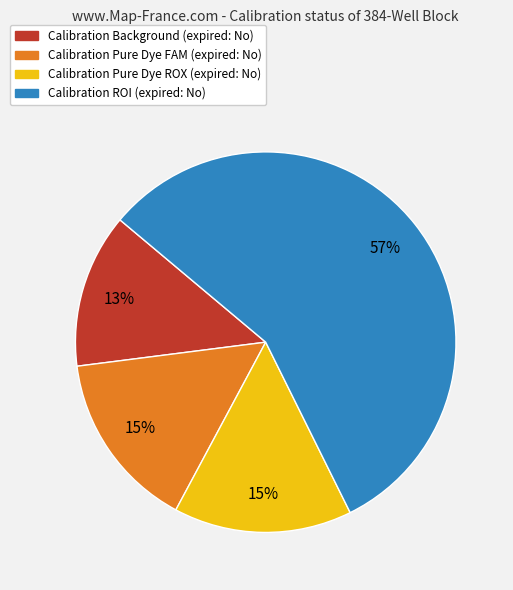

Which has a higher value, Calibration Background or Calibration Pure Dye FAM?

Calibration Pure Dye FAM